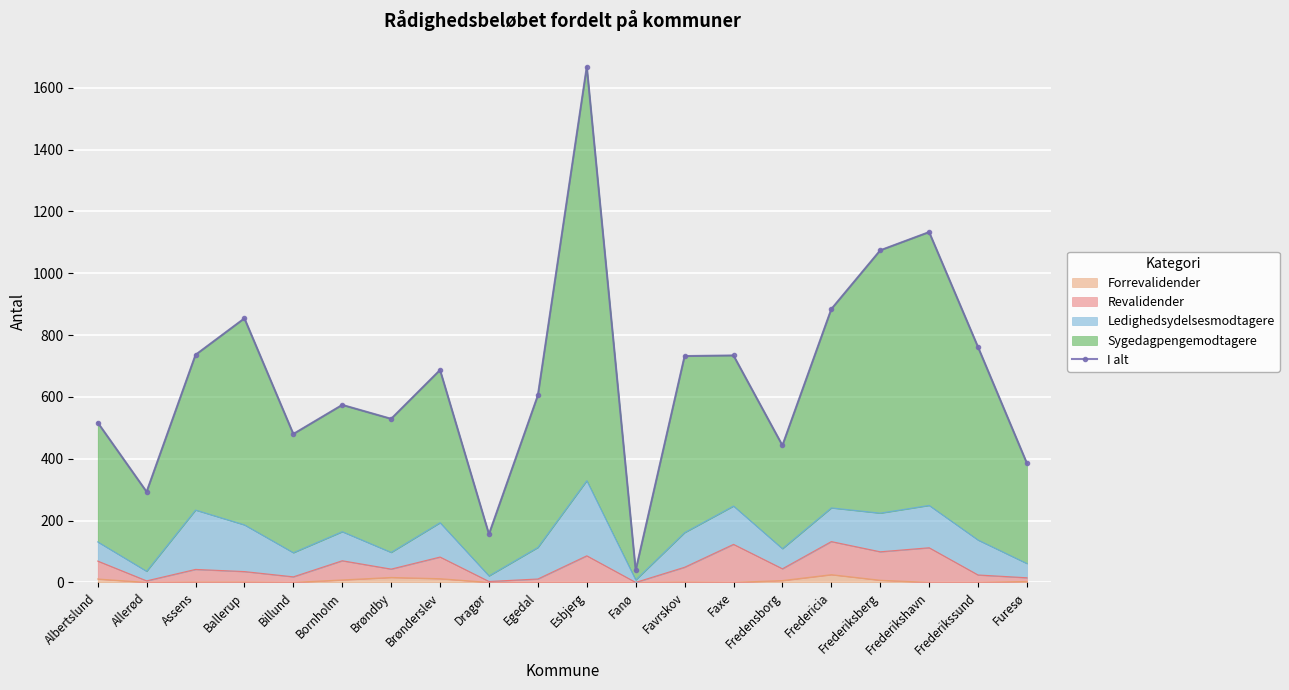

Reading left to right, transcribe all the data shown in this chart.

517	293	736	854	480	574	529	687	156	605	1668	39	732	734	443	884	1074	1133	761	385